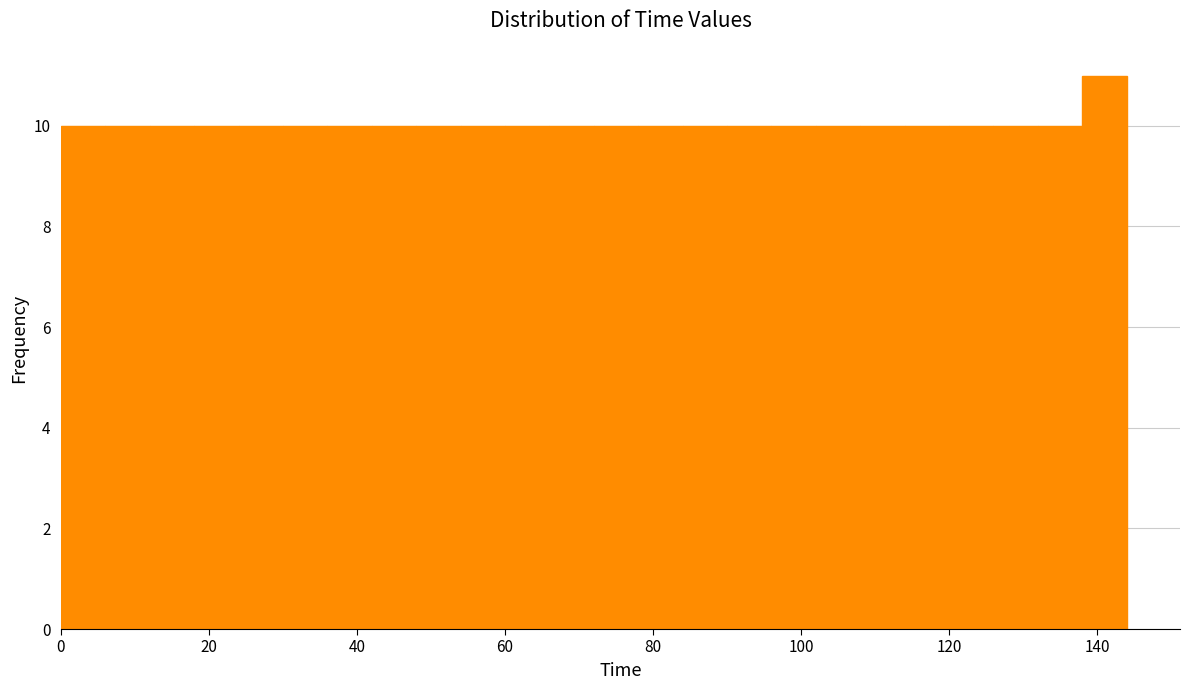

Read against the x-axis, roughly where is the centre of the tallest bar?

142